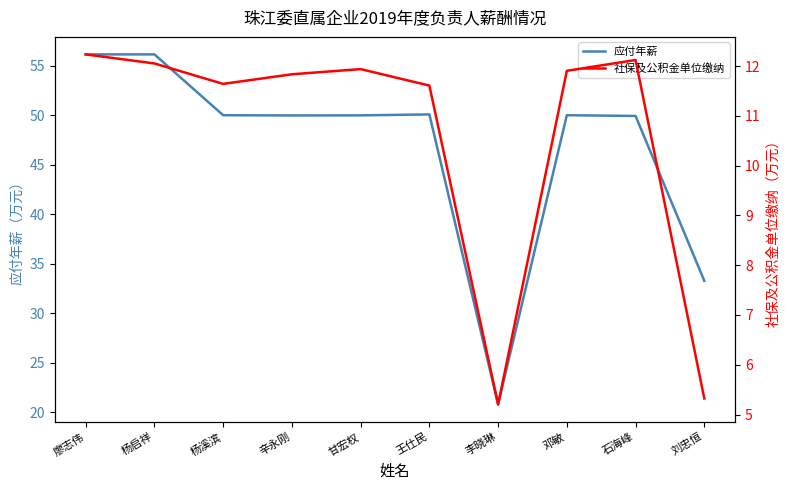

How many values in the 应付年薪 series are below 50?

3